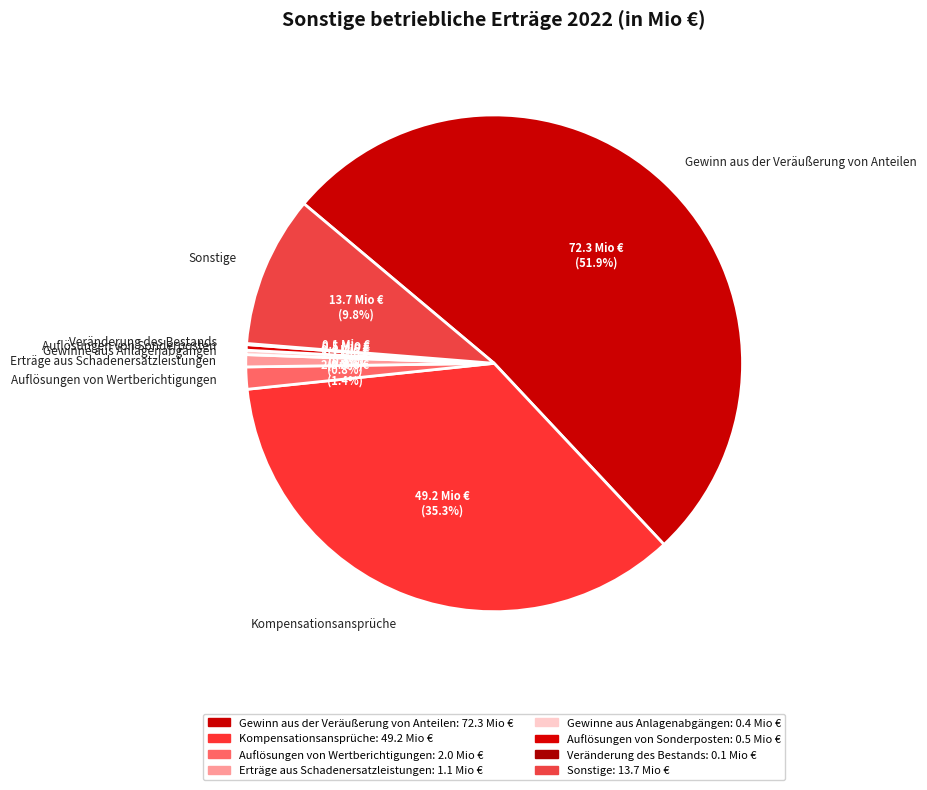

Does any single category account for the majority?

Yes